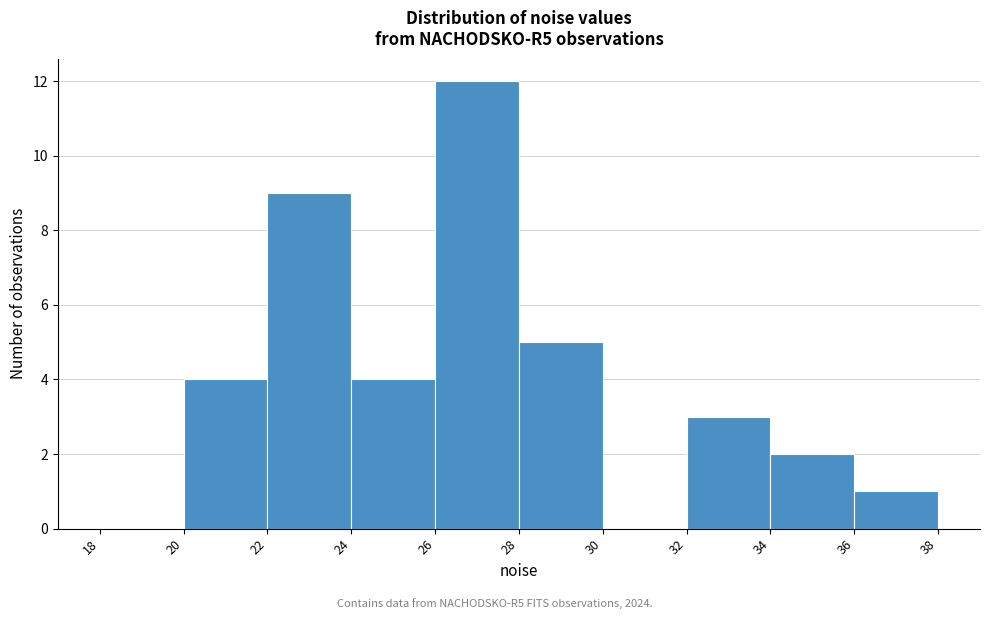

Reading left to right, list every bar in this chart as the range it spans on the x-axis followed by its height. The values are not printed on the chart, so give them approximately, as read against the axis.

18 to 20: 0
20 to 22: 4
22 to 24: 9
24 to 26: 4
26 to 28: 12
28 to 30: 5
30 to 32: 0
32 to 34: 3
34 to 36: 2
36 to 38: 1